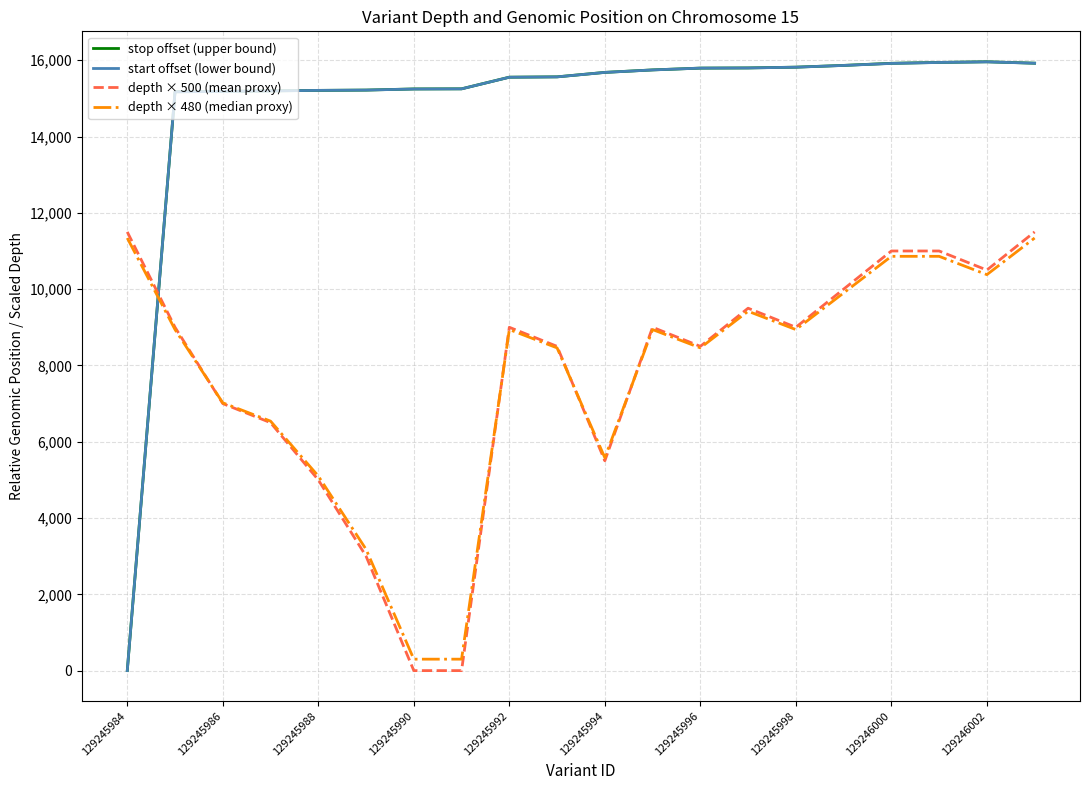

At how many categories does at least one series exceed 12891?

19